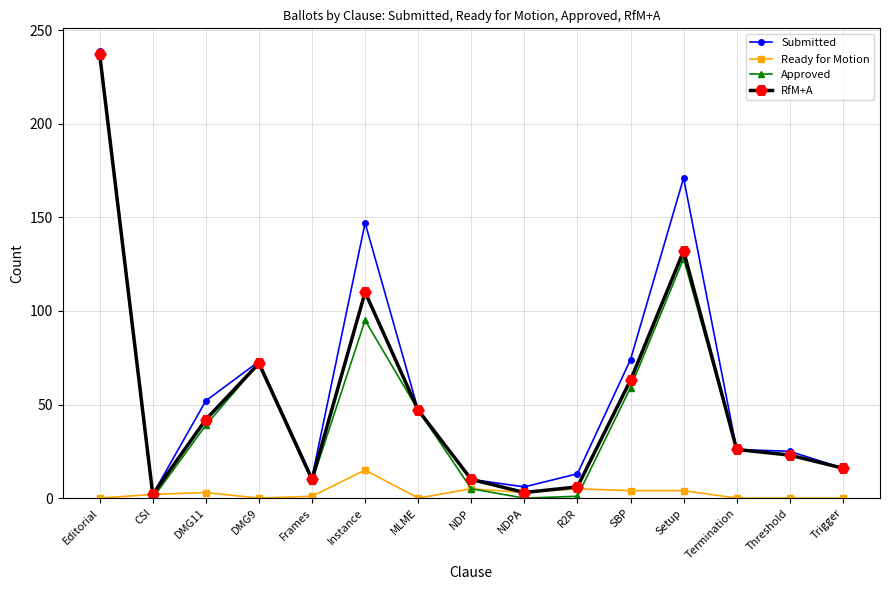

How many lines are shown in the chart?

4